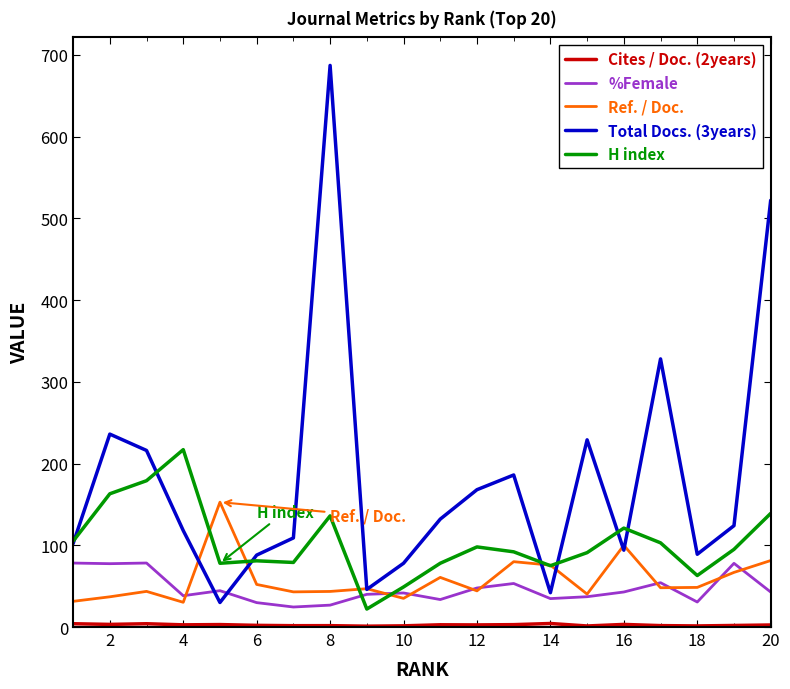

Which series has the largest total across all categories?

Total Docs. (3years)